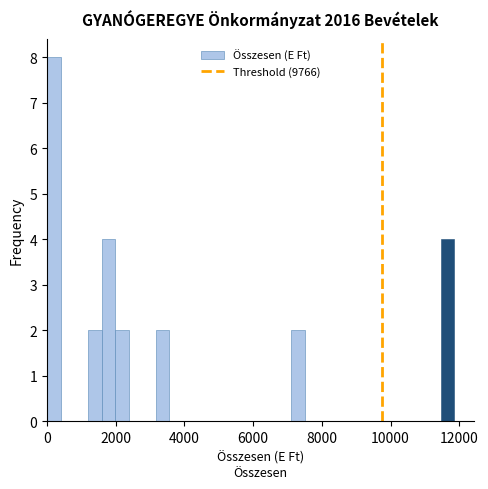

Read against the x-axis, roughly where is the centre of the tallest bar?

200